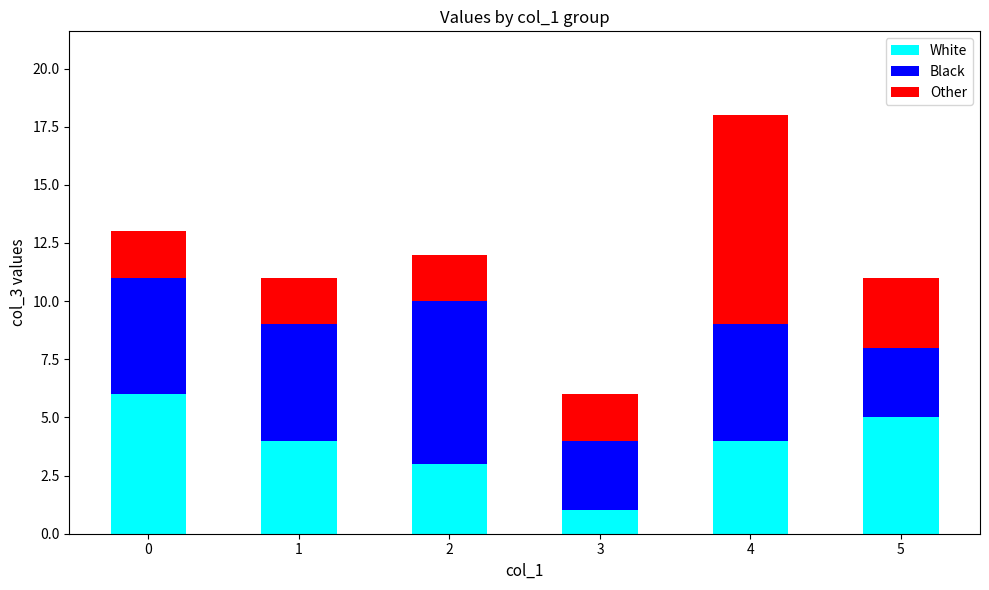

What is the highest value of the White series?

6